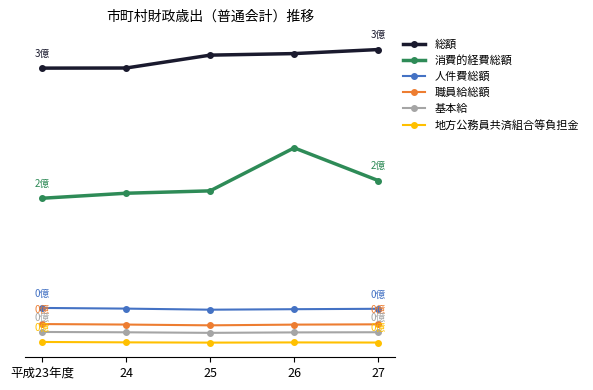

What are all the series names shown in the legend?

総額, 消費的経費総額, 人件費総額, 職員給総額, 基本給, 地方公務員共済組合等負担金